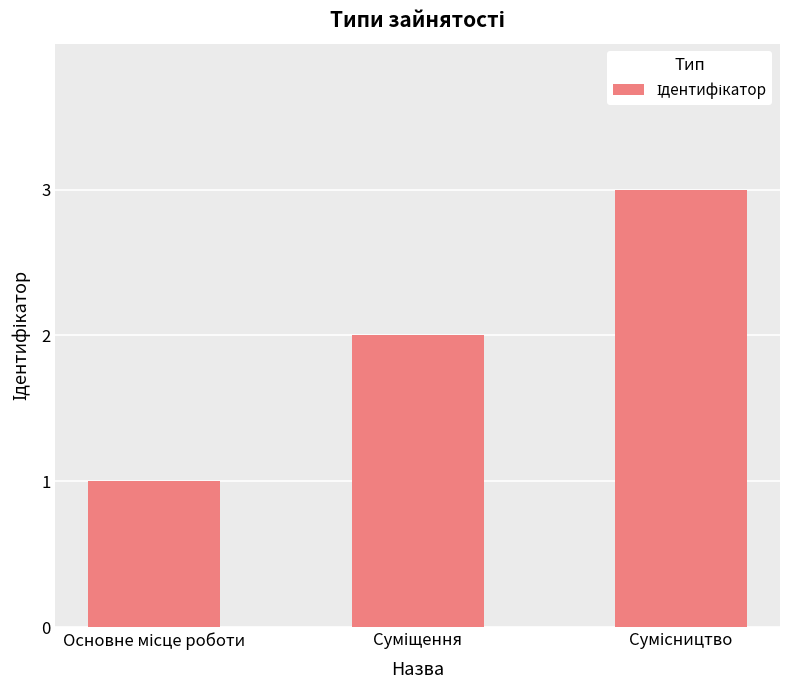

How many bars are there in total?

3